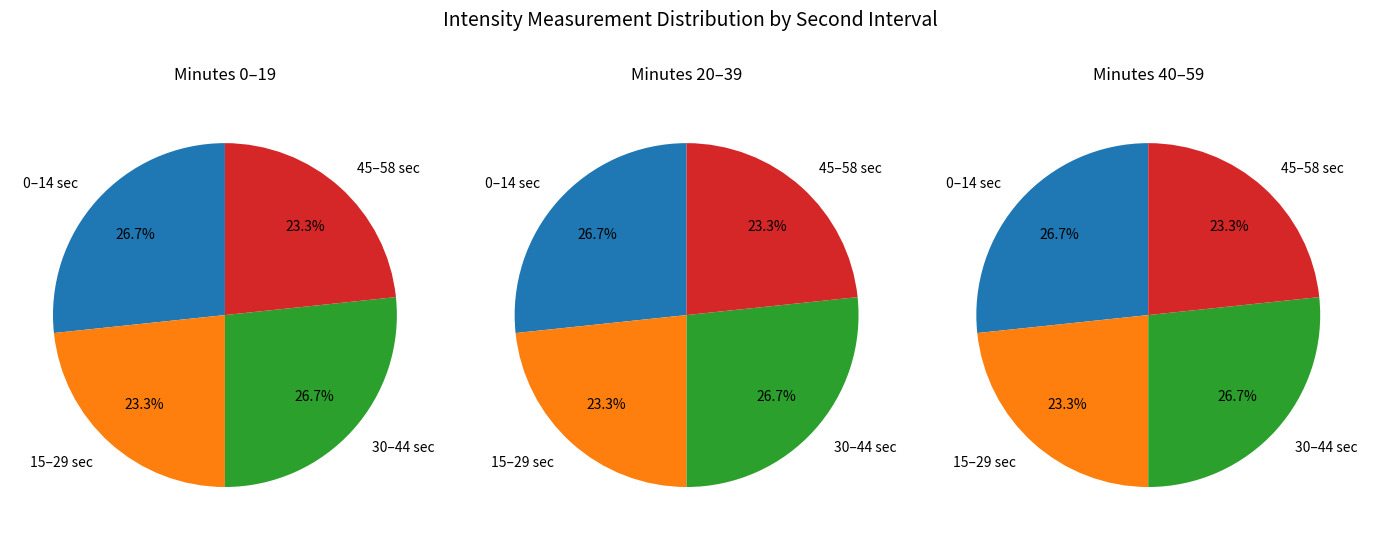

To the nearest percent, what is the difference between the largest and smallest slice percentages?

3%